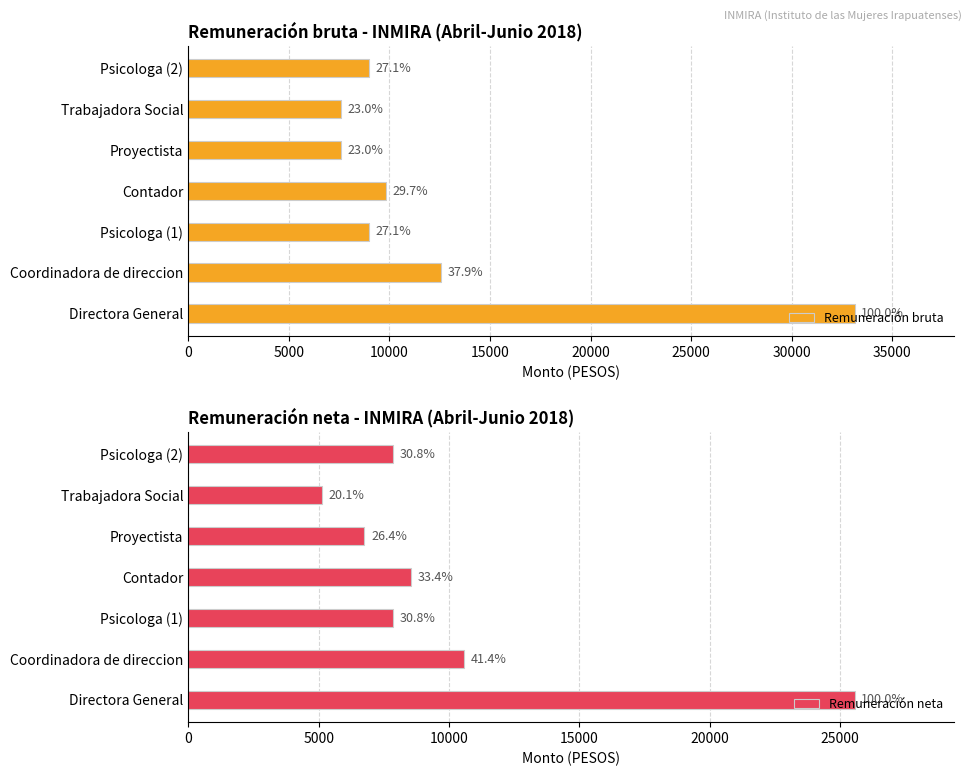

Count the number of categories in the chart.

7